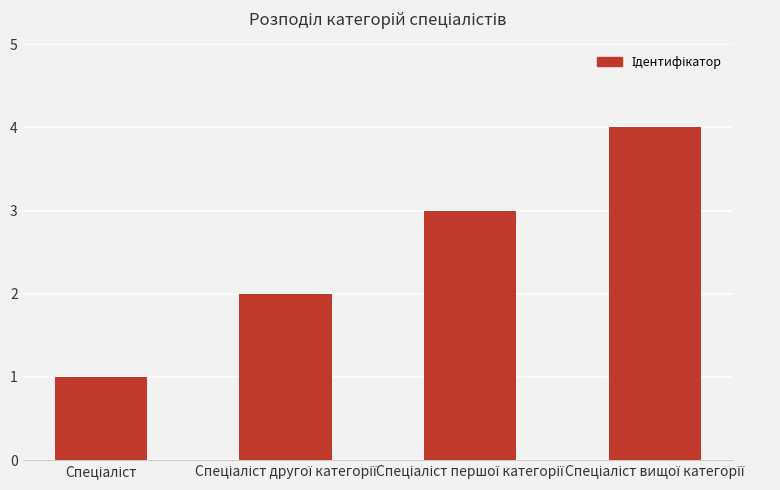

What is the greatest value displayed?

4